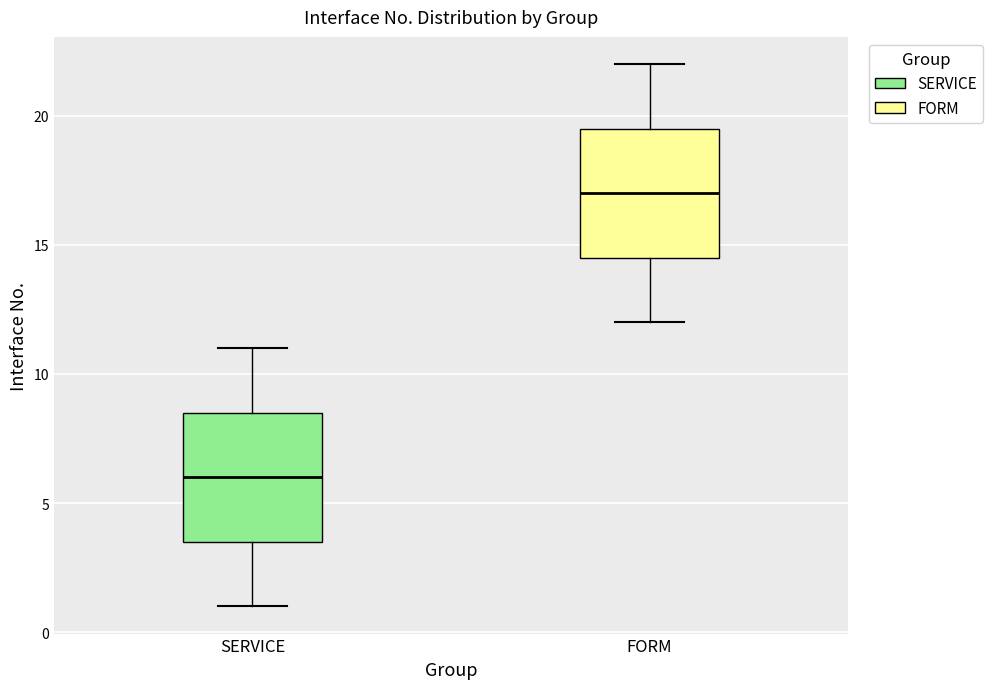

Which box's median line is the highest?

FORM